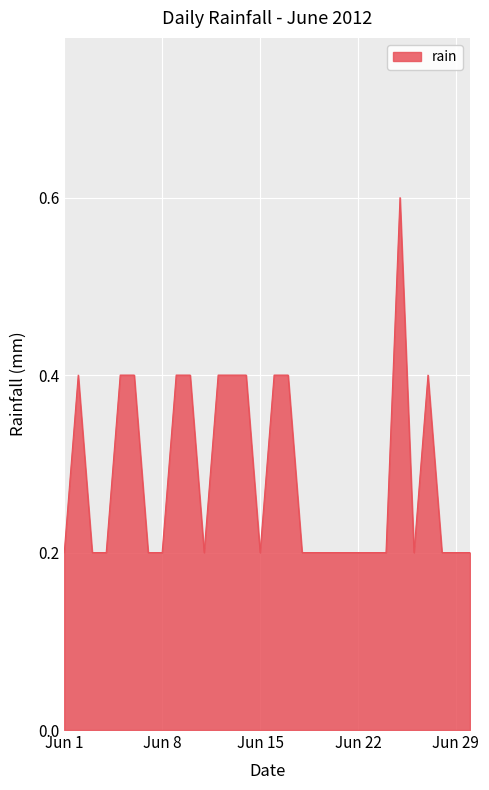

What is the difference between the maximum and minimum values?

0.4